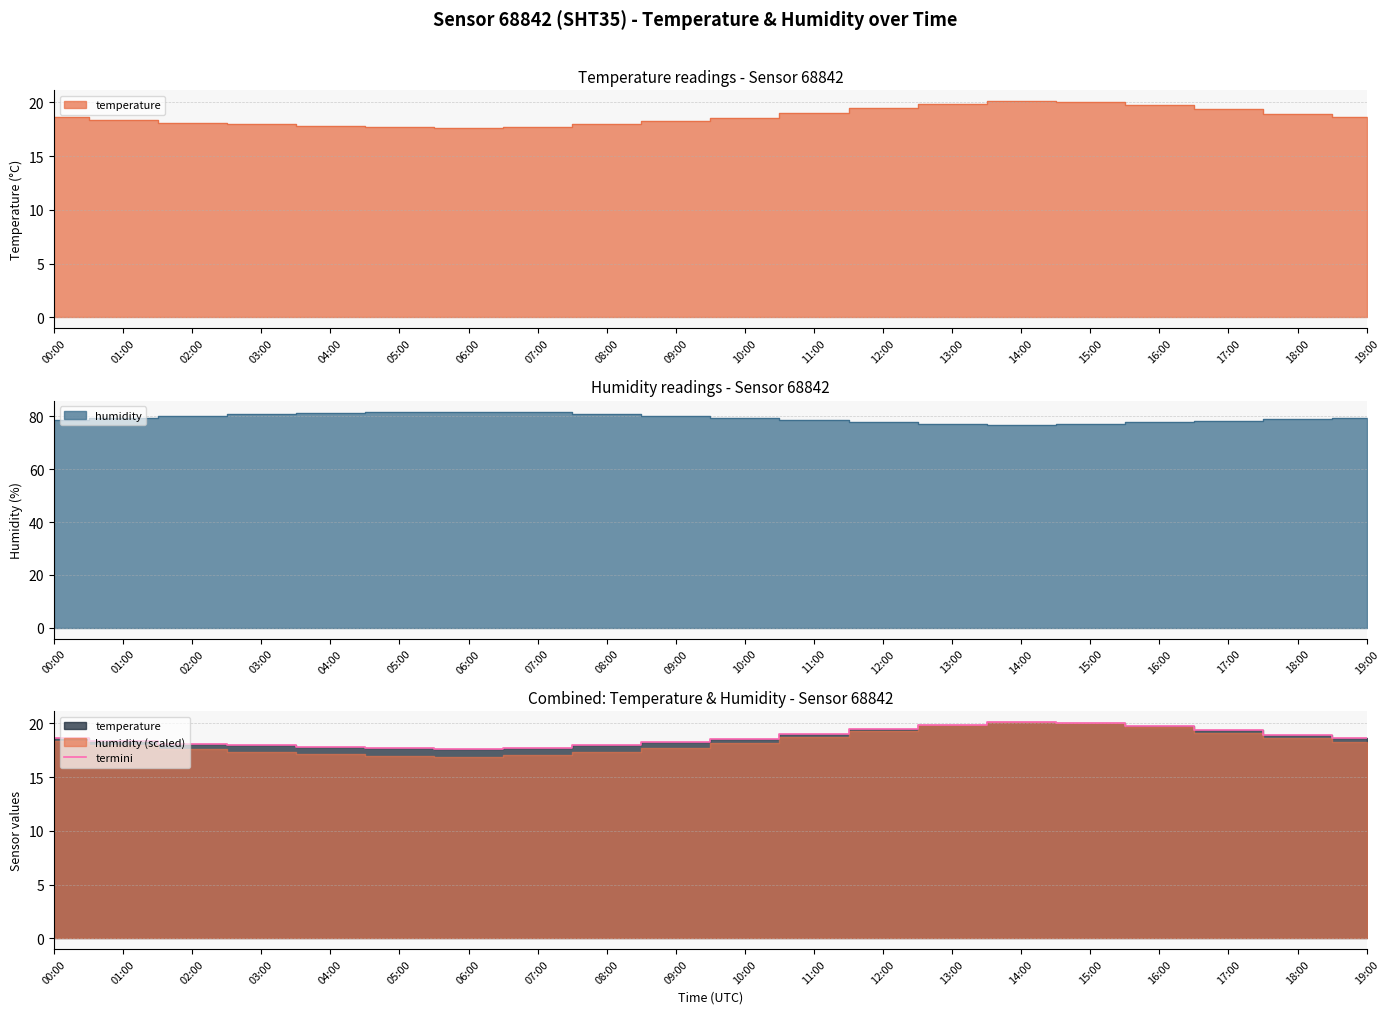

What is the average value?

18.7